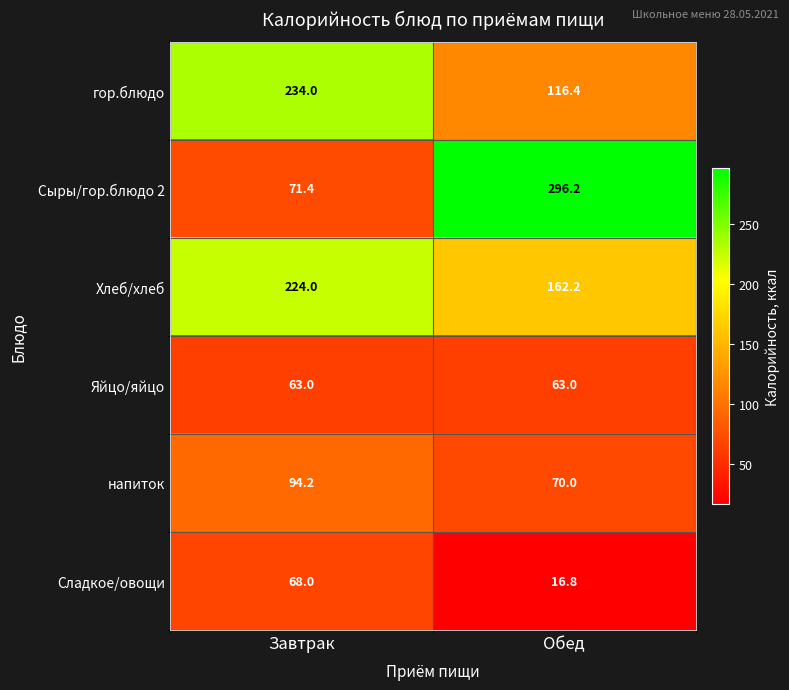

What is the sum of all гор.блюдо values?

350.4